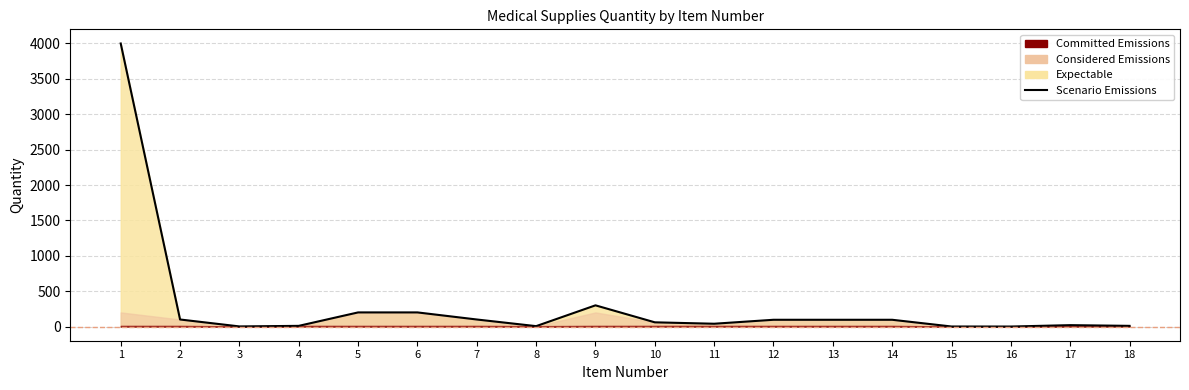

Rank the categories by value from highest to lowest.

1, 9, 5, 6, 2, 7, 12, 13, 14, 10, 11, 17, 4, 18, 8, 3, 15, 16